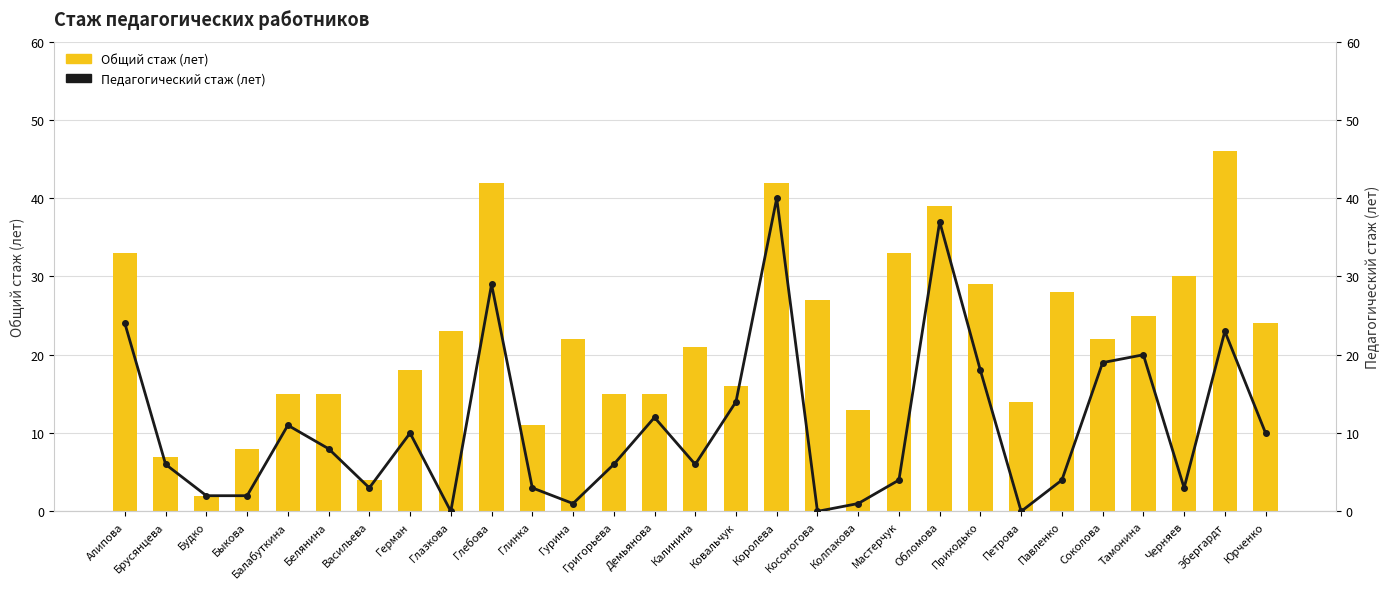

At which label does Педагогический стаж (лет) first exceed 6?

Алипова